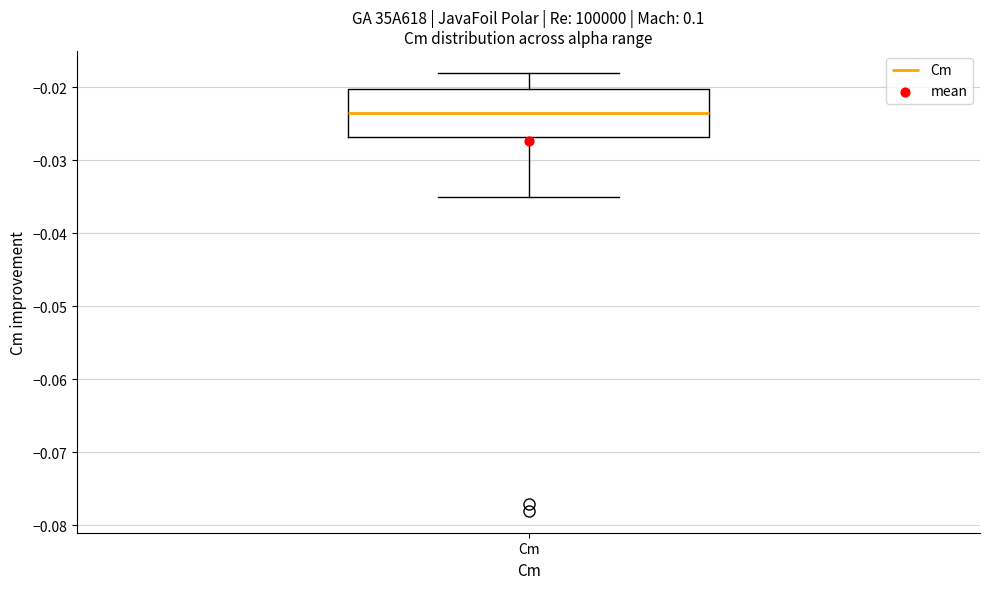

Read this box plot against the y-axis: the position of the median line, the range covered by the box, and the ends of both whiskers. The values are not printed on the chart, so give them approximately, as read against the axis.

median -0.023, box -0.027 to -0.020, whiskers -0.035 to -0.018